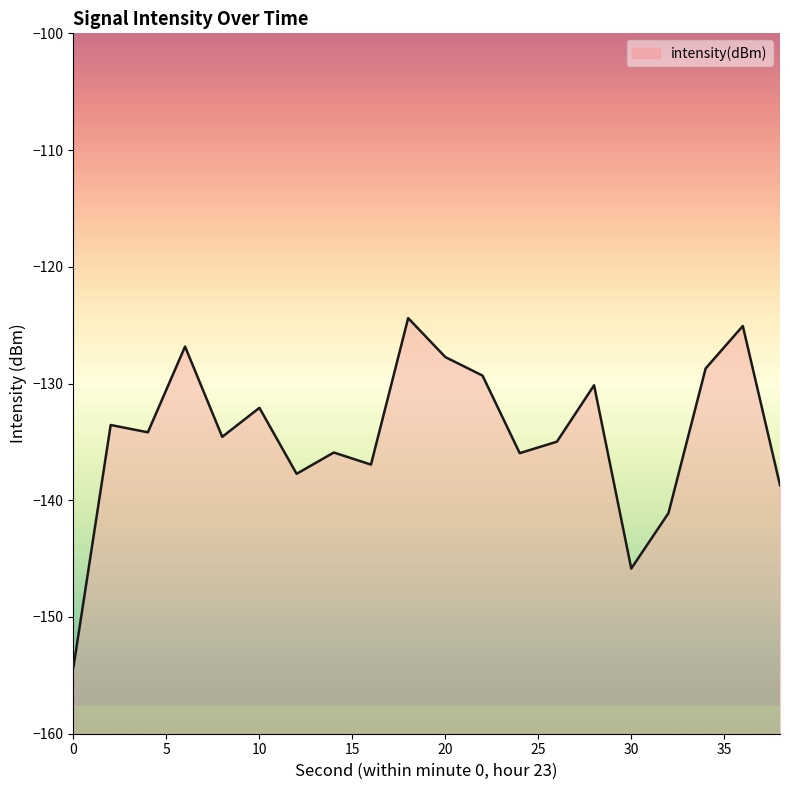

The chart shows a value of -135.9 at 14. True or false?

True